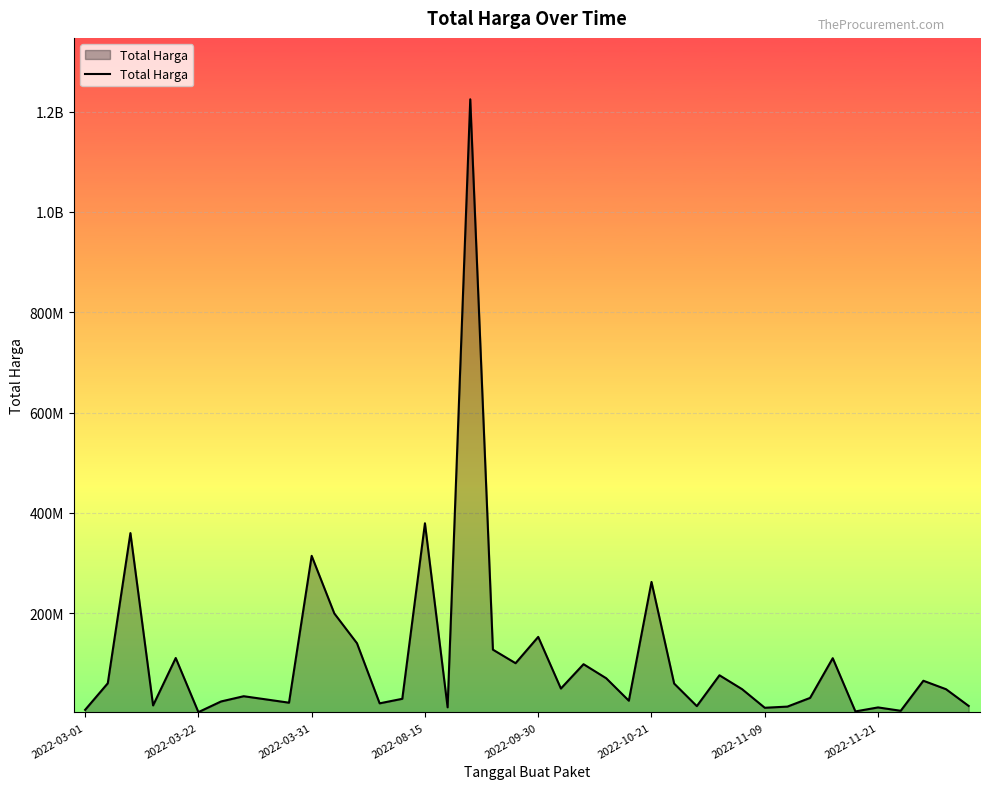

Does the chart display data point markers on the line(s)?

No